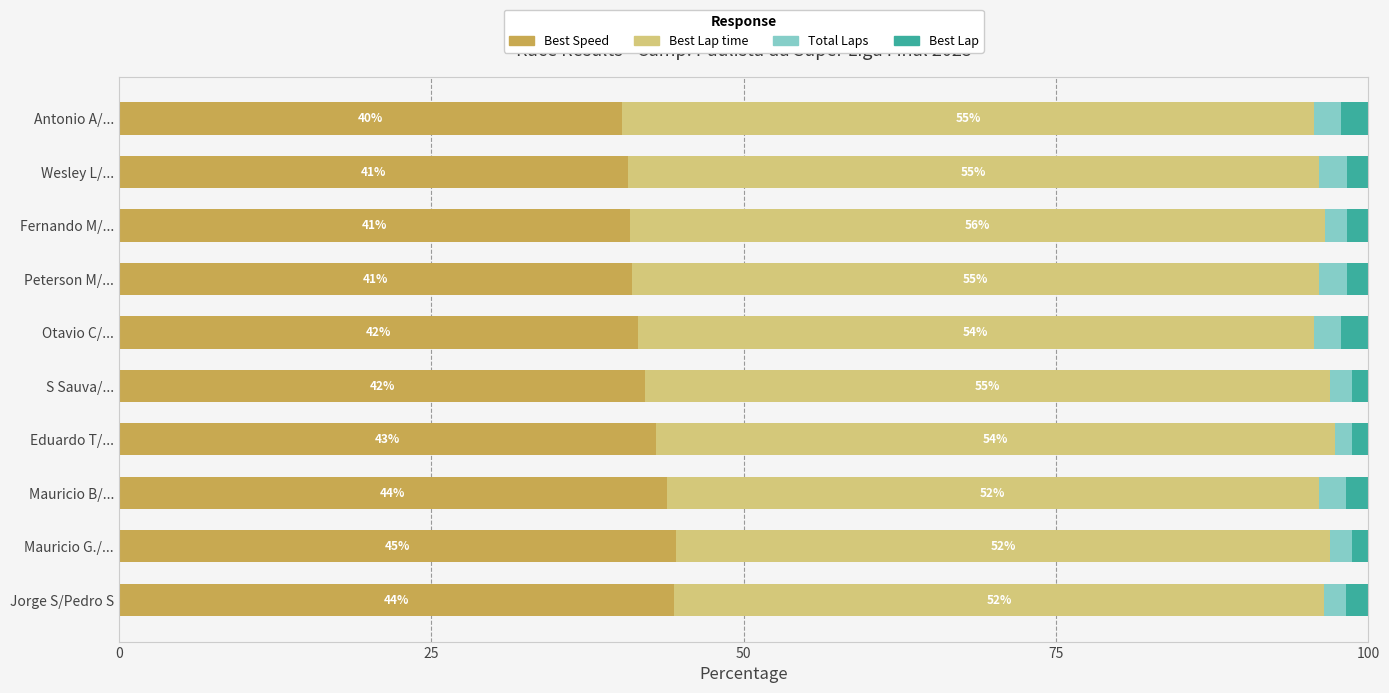

What is the total value across all series at Jorge S/Pedro S?

100.0